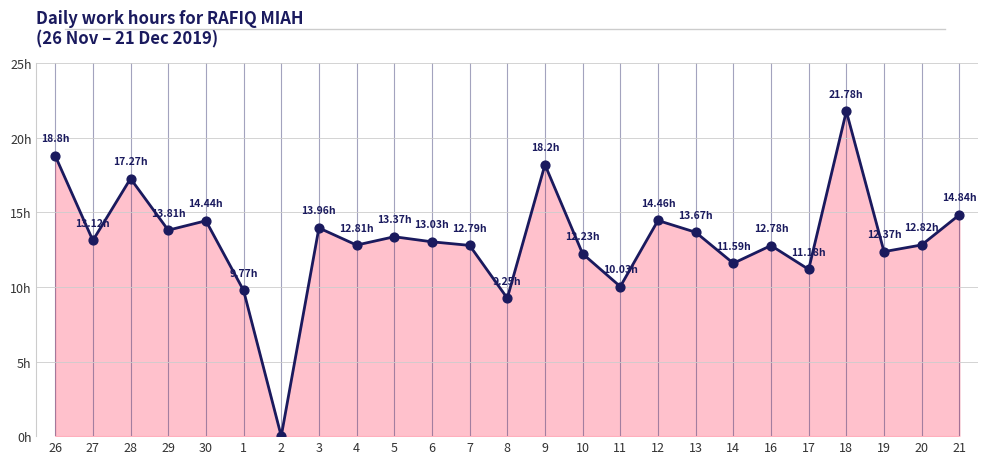

What is the change in value from 13 to 18?

+8.1